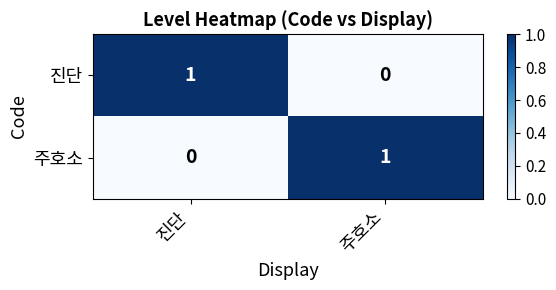

Reading left to right, extract all data points from this chart.

진단: 1	0
주호소: 0	1